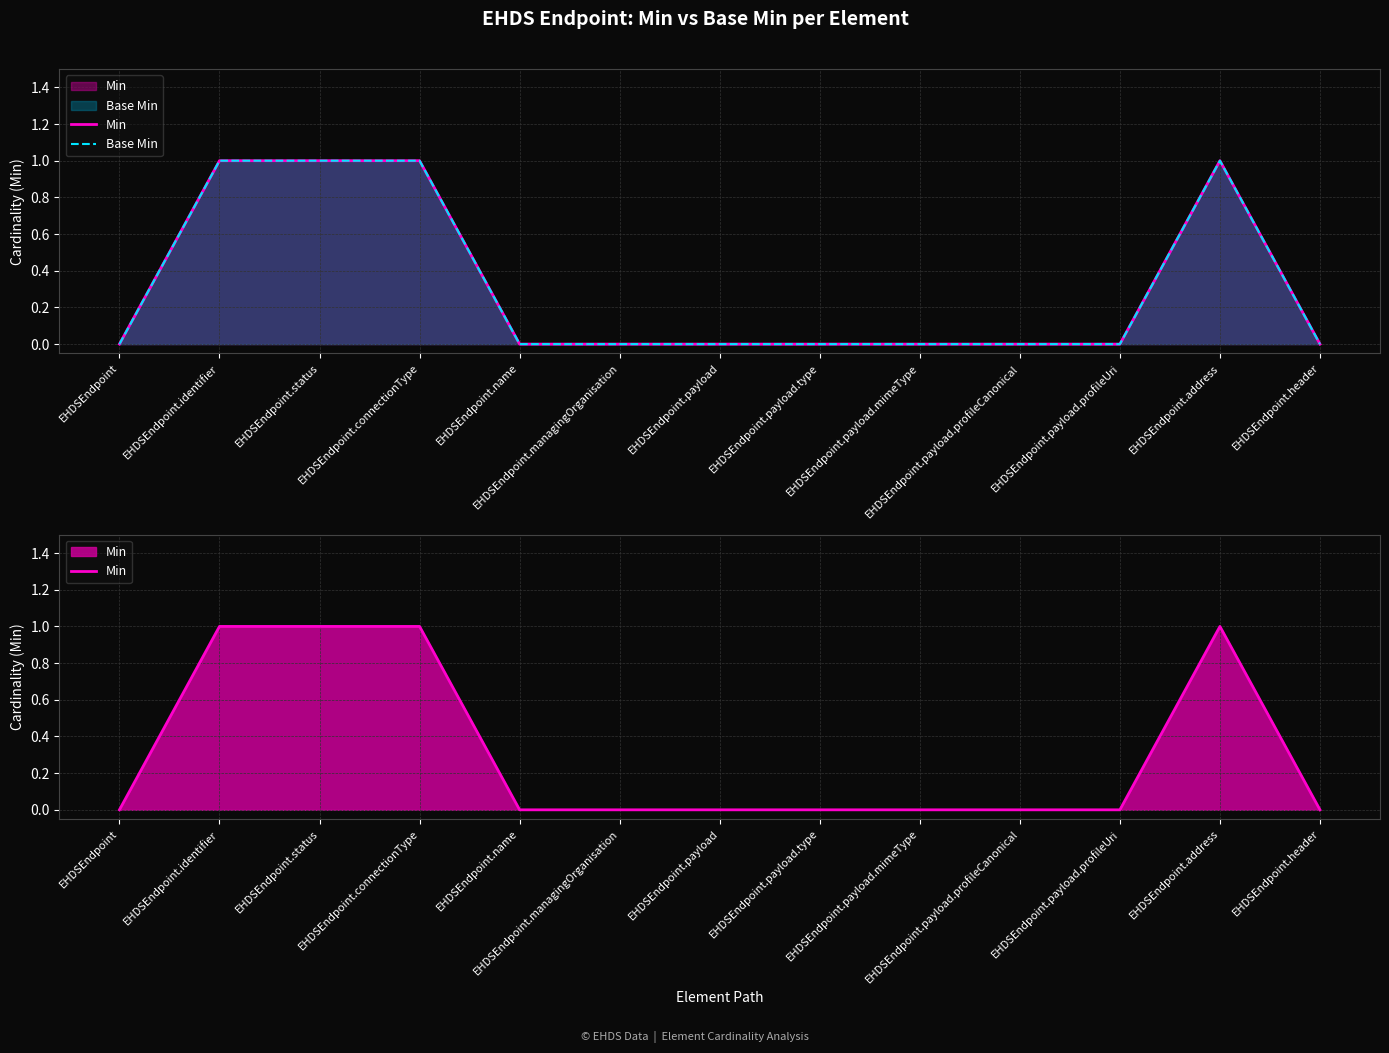

Which label corresponds to the largest value in the chart?

EHDSEndpoint.identifier